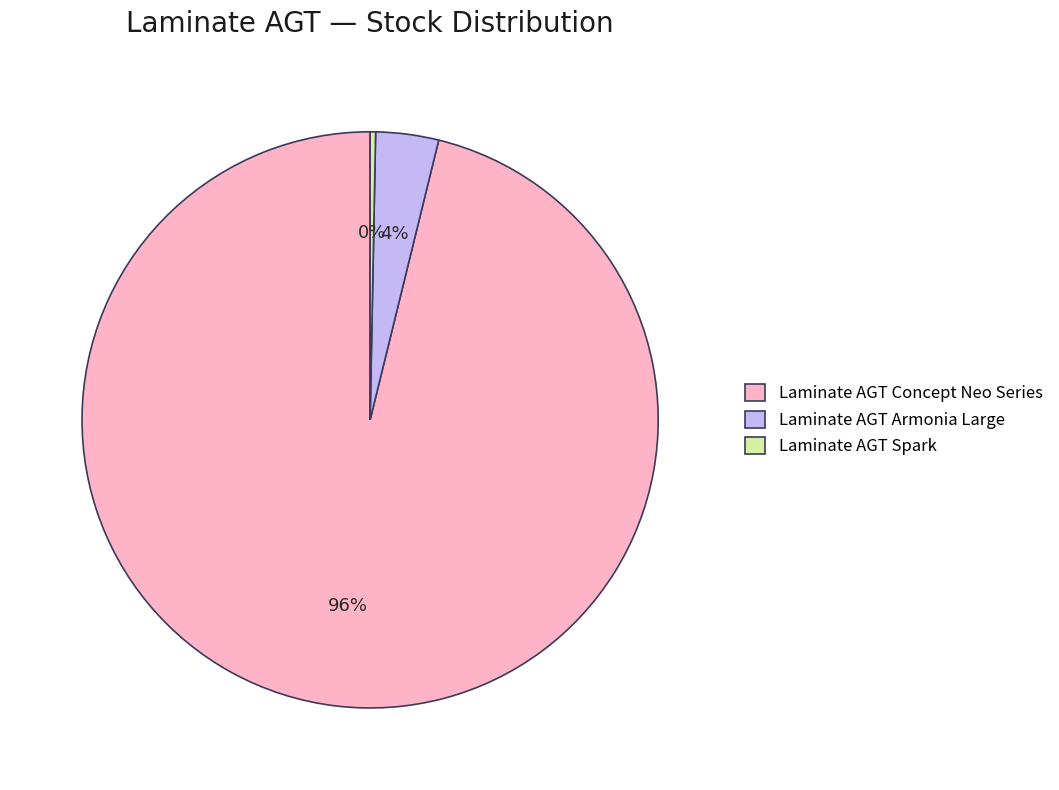

What is the majority slice?

Laminate AGT Concept Neo Series